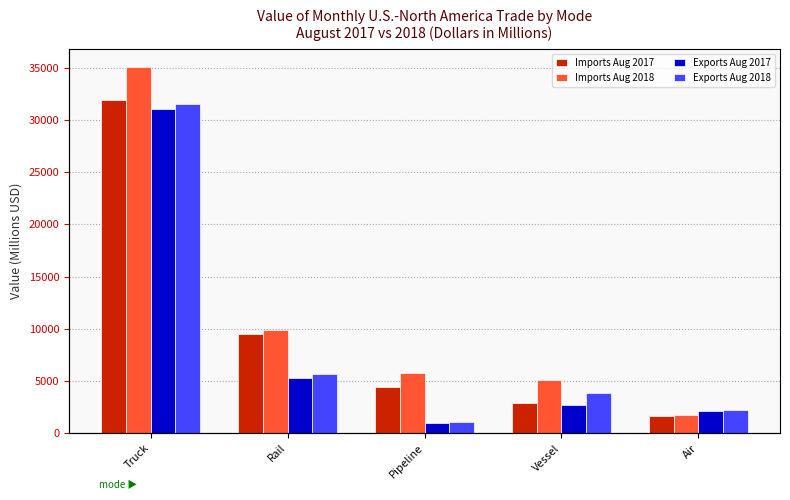

What is the difference between the Imports Aug 2017 values at Air and Rail?

7814.6